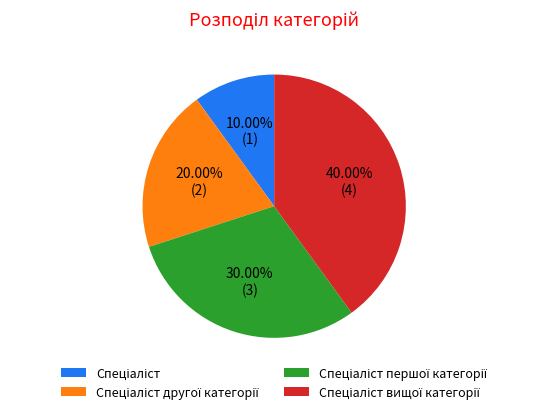

Is there a majority slice in this chart?

No